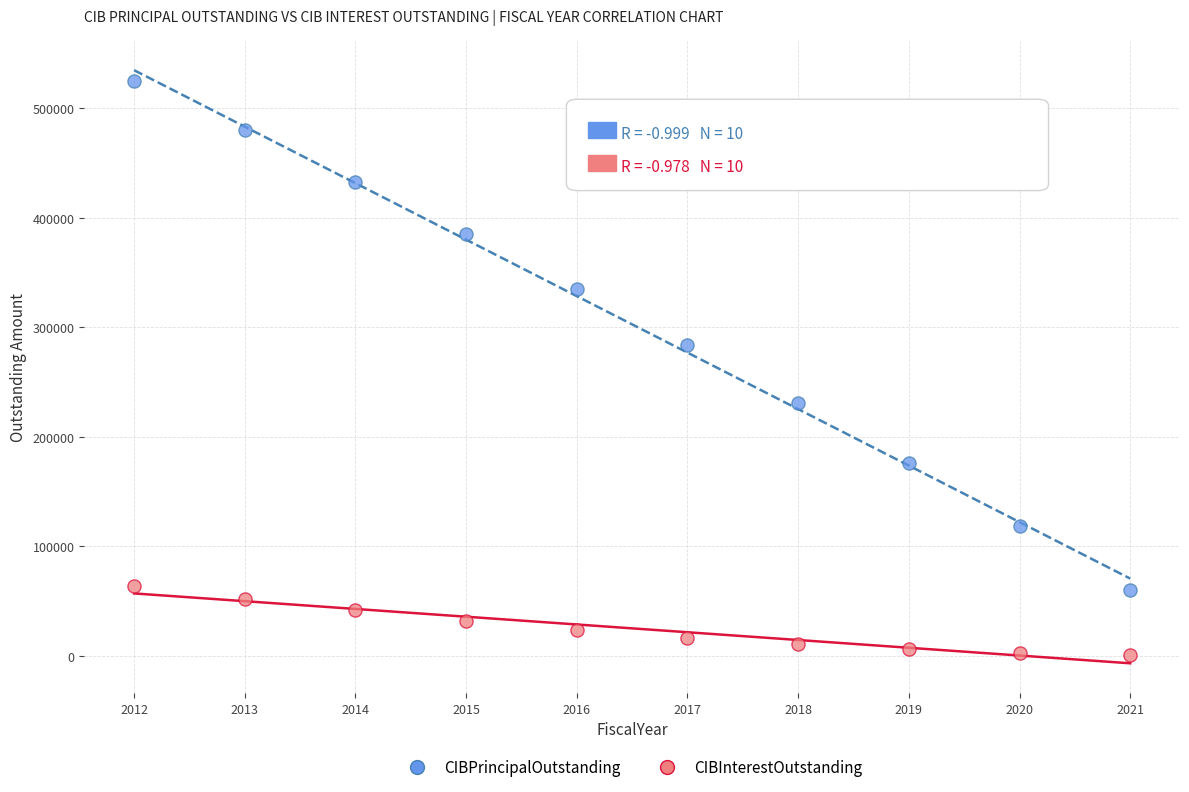

In the CIBPrincipalOutstanding series, what Y value is closest to 292500?

284000.0